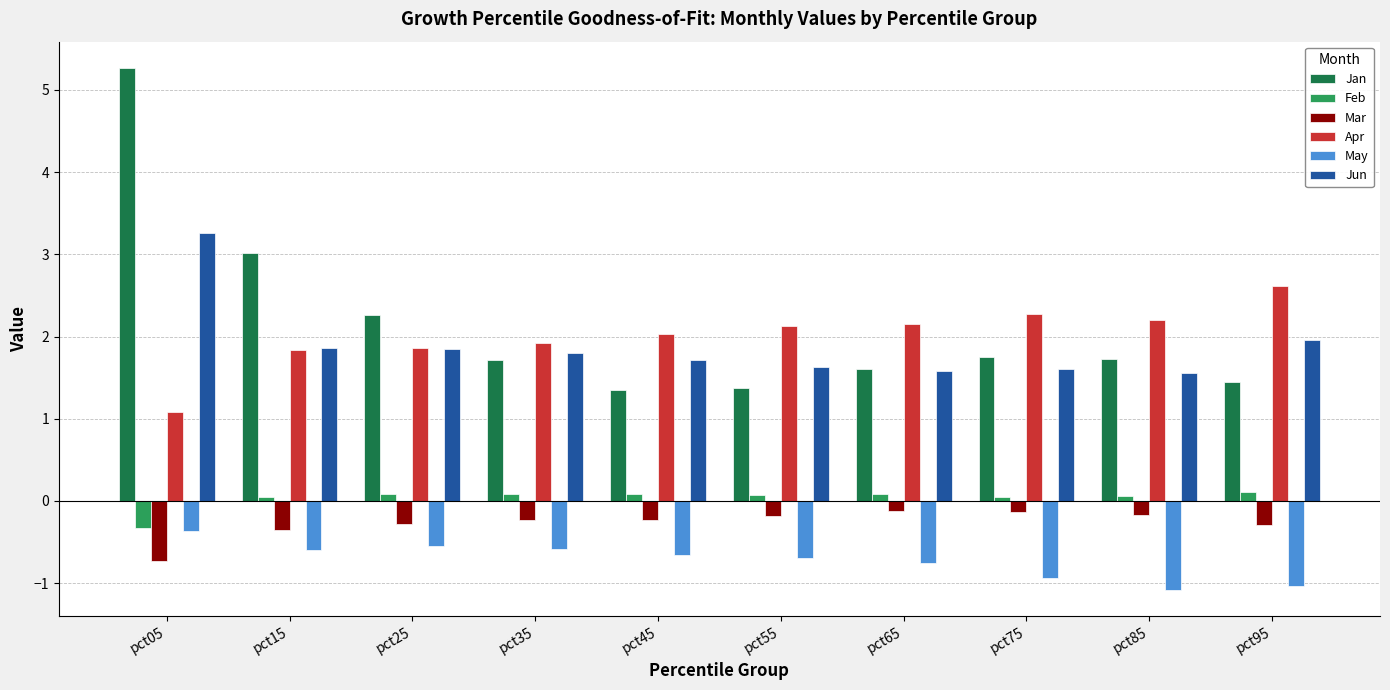

Which category has the lowest value in the Feb series?

pct05